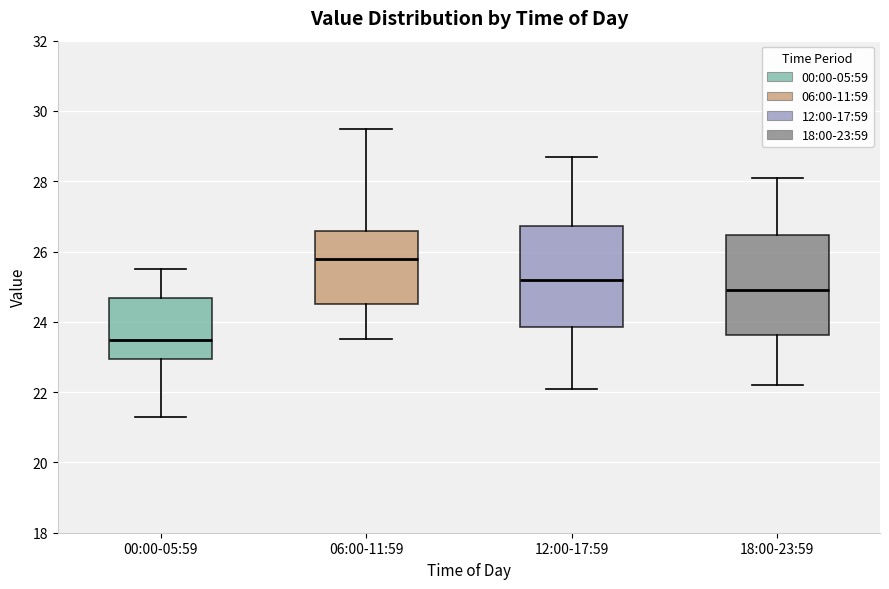

Which box's median line is the highest?

06:00-11:59